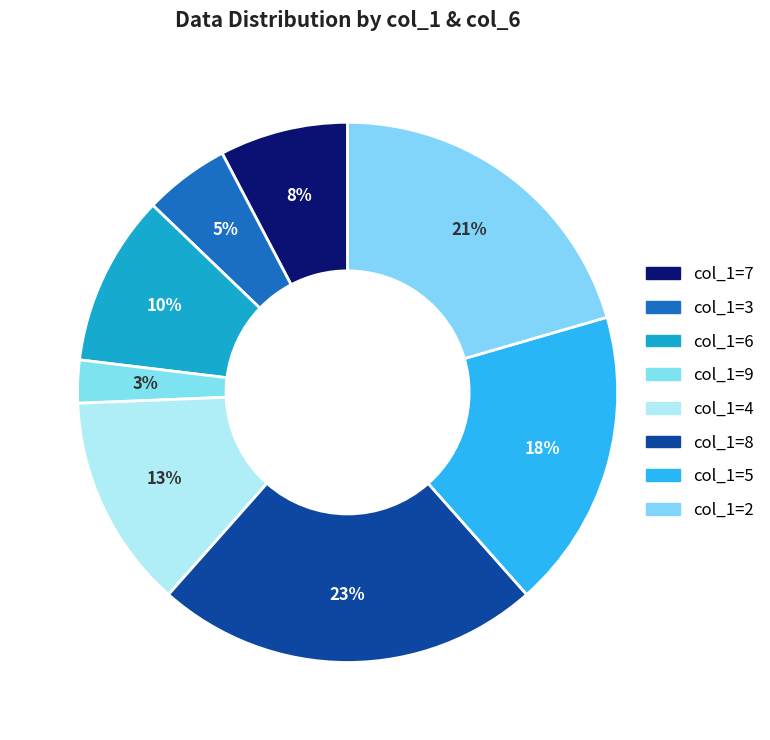

Count the number of slices in the pie.

8